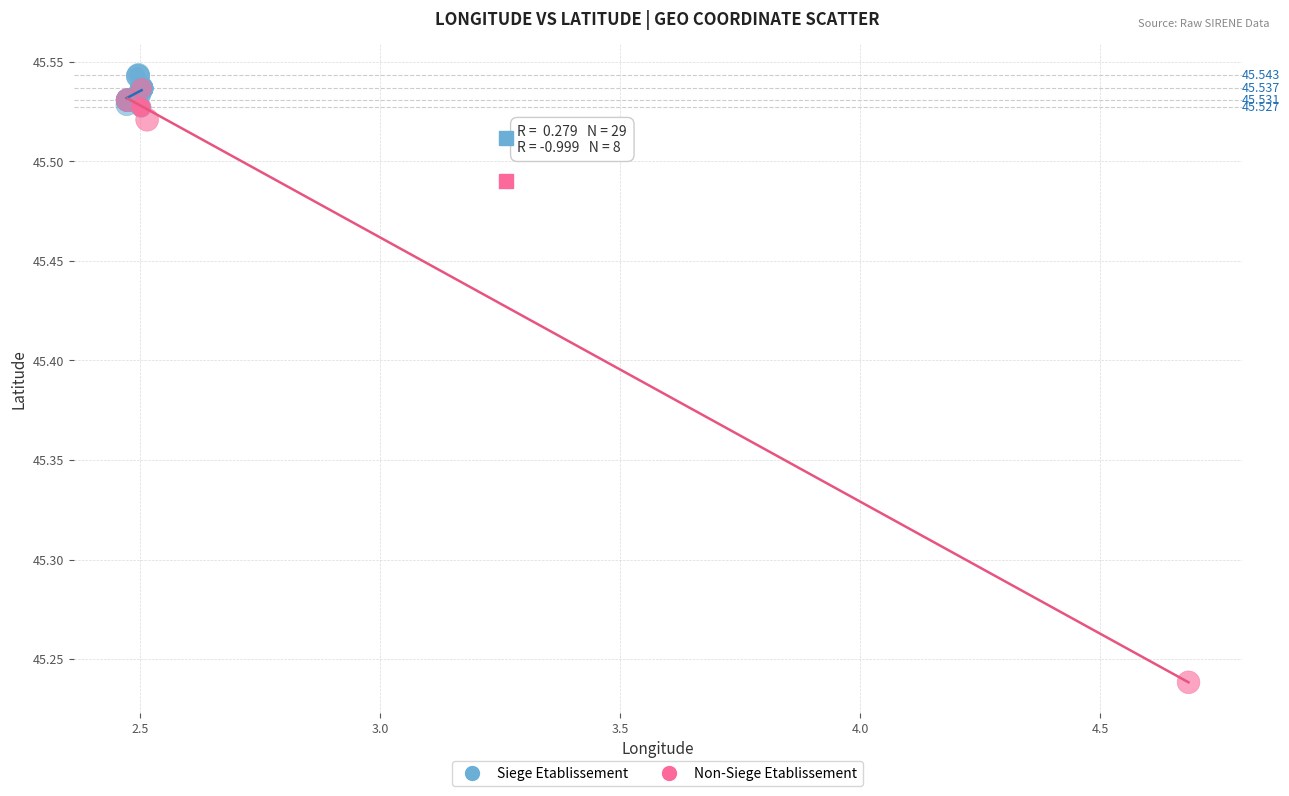

What are all the series names shown in the legend?

Siege Etablissement, Non-Siege Etablissement